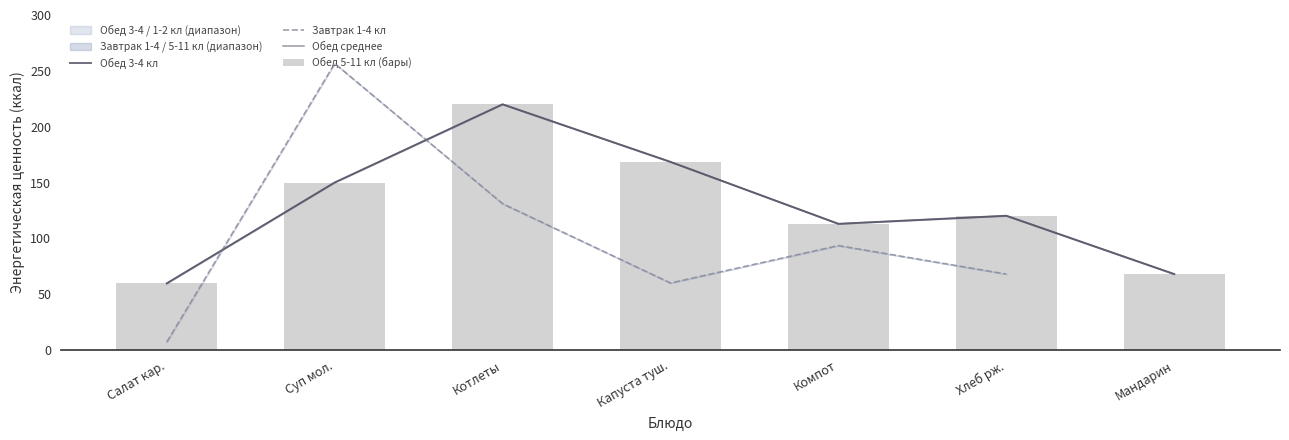

What is the label of the 2nd bar from the left?

Суп мол.